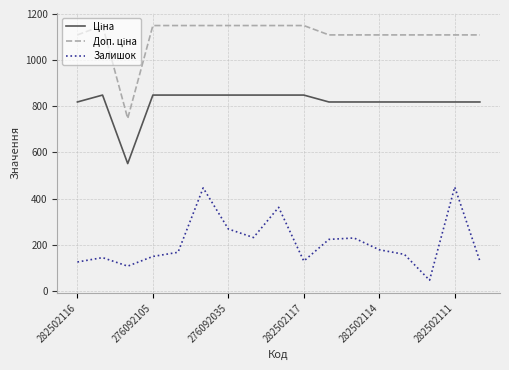

What is the difference between the maximum and minimum values in the Залишок series?

404.0